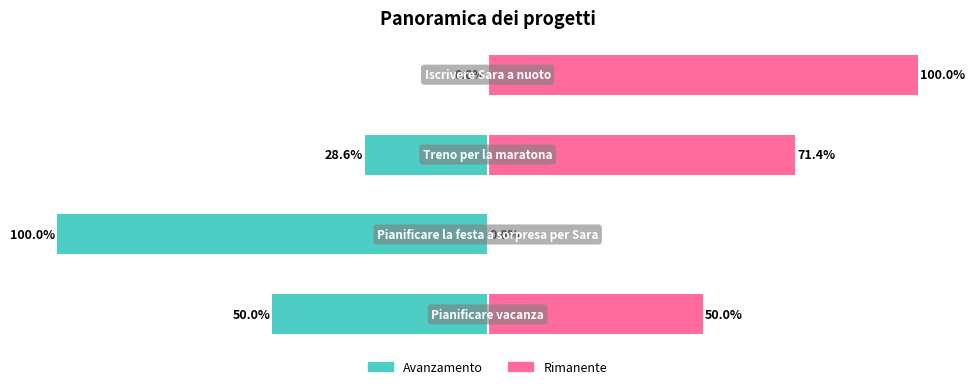

List the labels in order of value, largest first.

Pianificare la festa a sorpresa per Sara, Pianificare vacanza, Treno per la maratona, Iscrivere Sara a nuoto